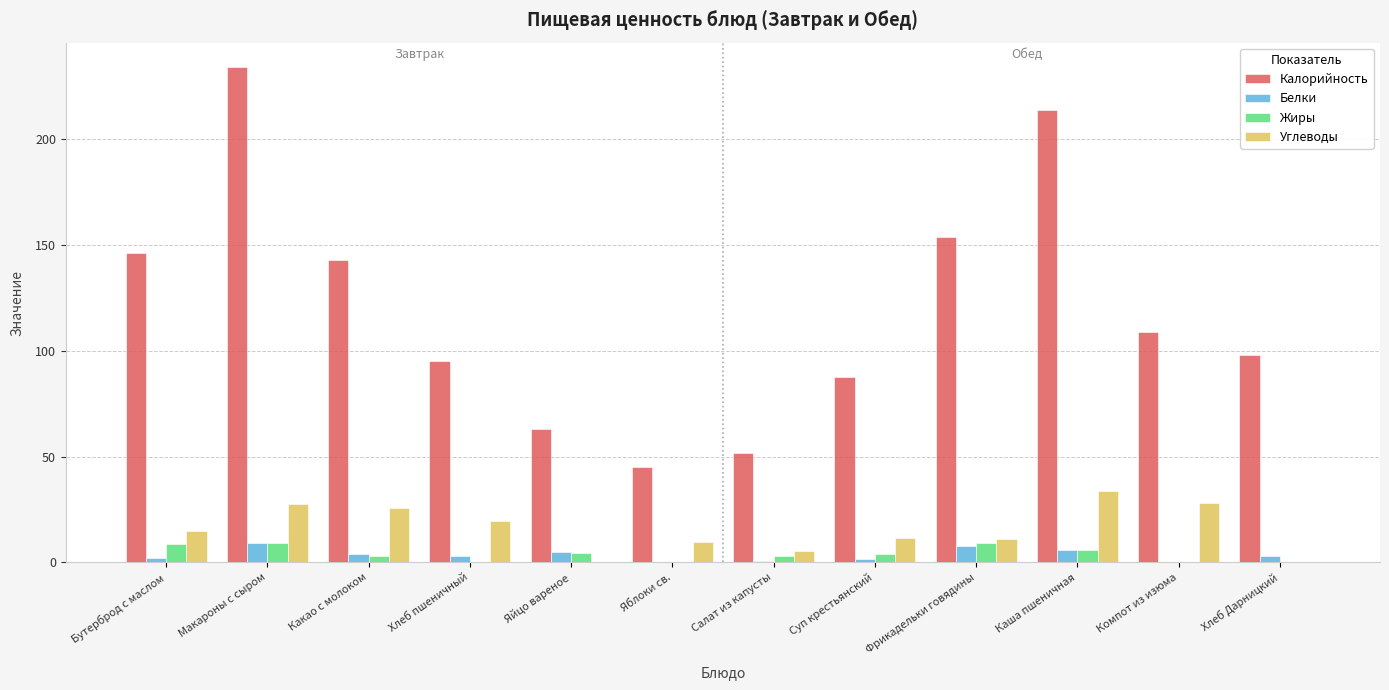

What is the highest value of the Белки series?

9.2